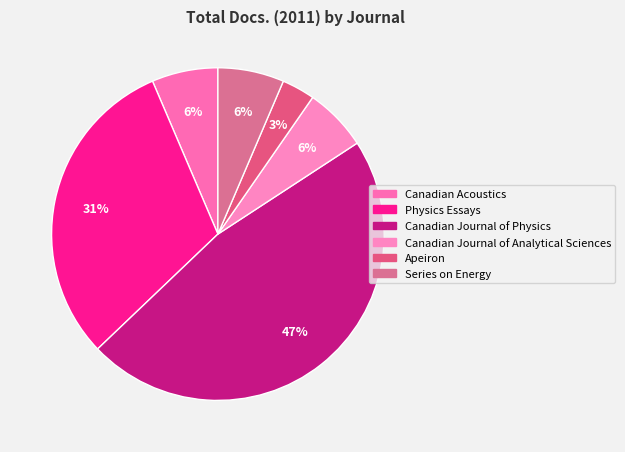

How many slices are in this pie chart?

6